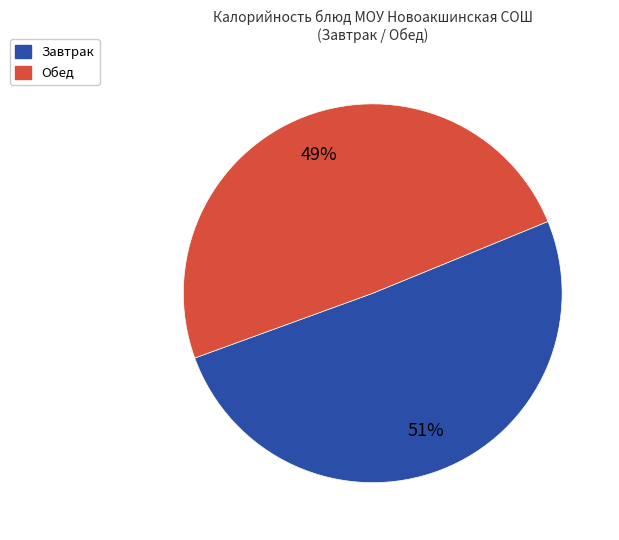

The Завтрак slice represents 51% of the pie. True or false?

True